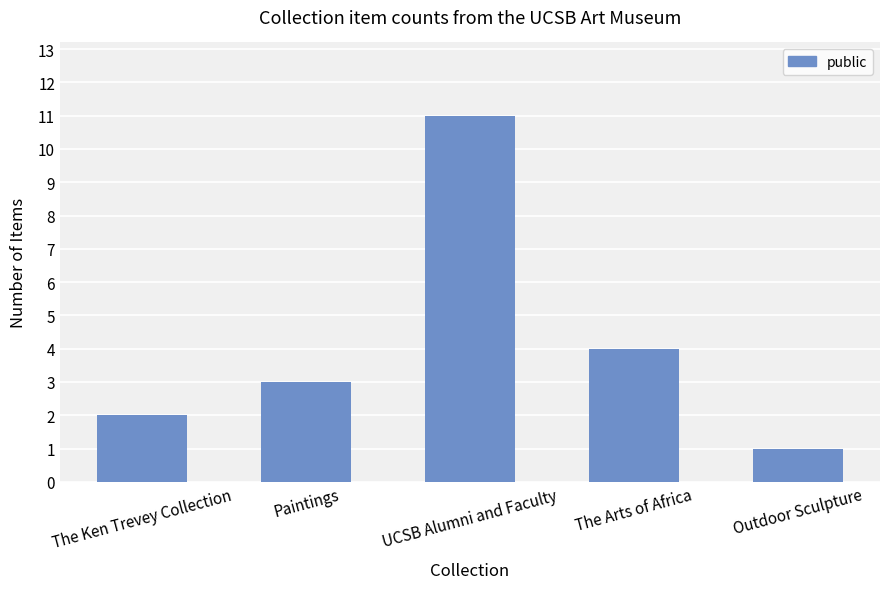

What is the sum of the values at Outdoor Sculpture and UCSB Alumni and Faculty?

12